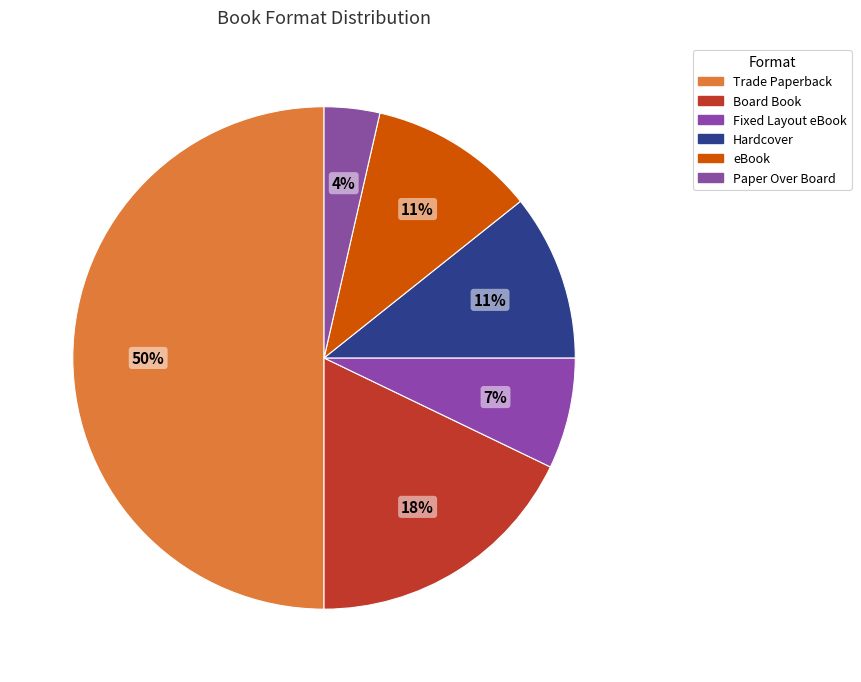

To the nearest percent, what is the difference between the Paper Over Board and eBook slice percentages?

7%